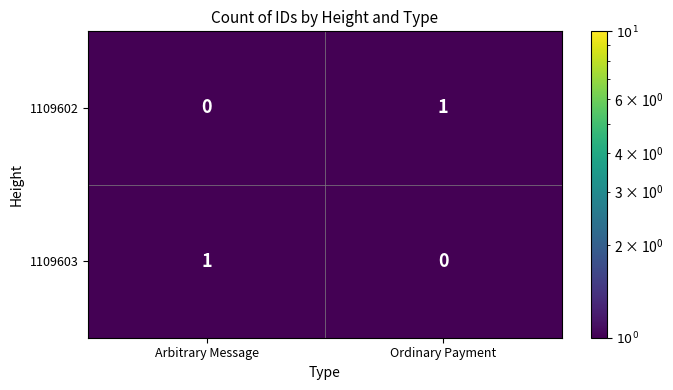

Reading left to right, list all the values displayed in this chart.

1109602: Arbitrary Message=0	Ordinary Payment=1
1109603: Arbitrary Message=1	Ordinary Payment=0